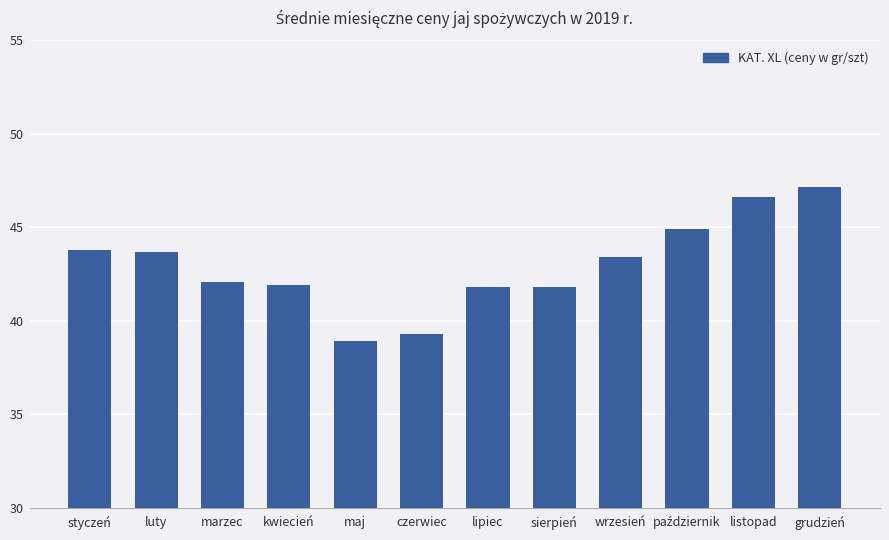

What is the minimum value shown in the chart?

38.9